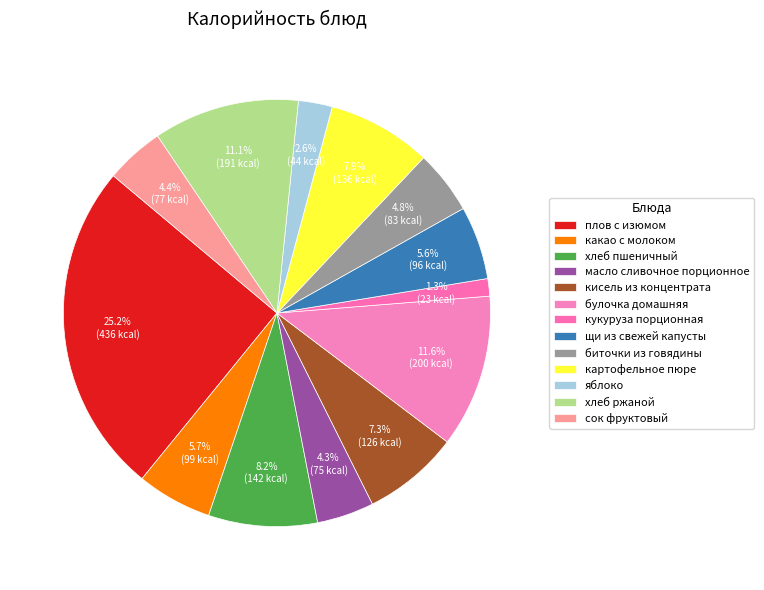

What is the change in value from хлеб пшеничный to булочка домашняя?

+57.8